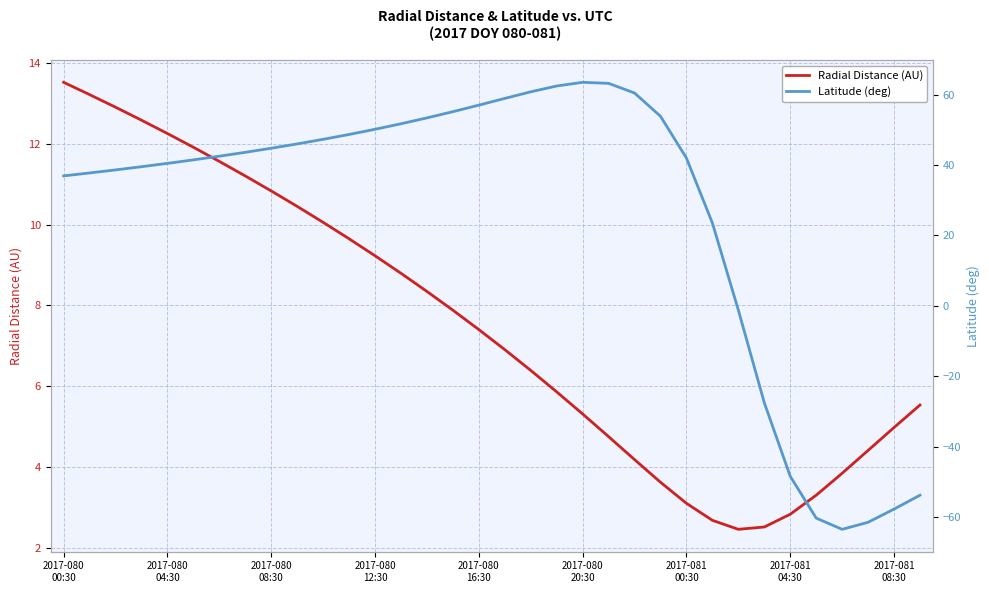

Which series has the widest spread of values?

Latitude (deg)